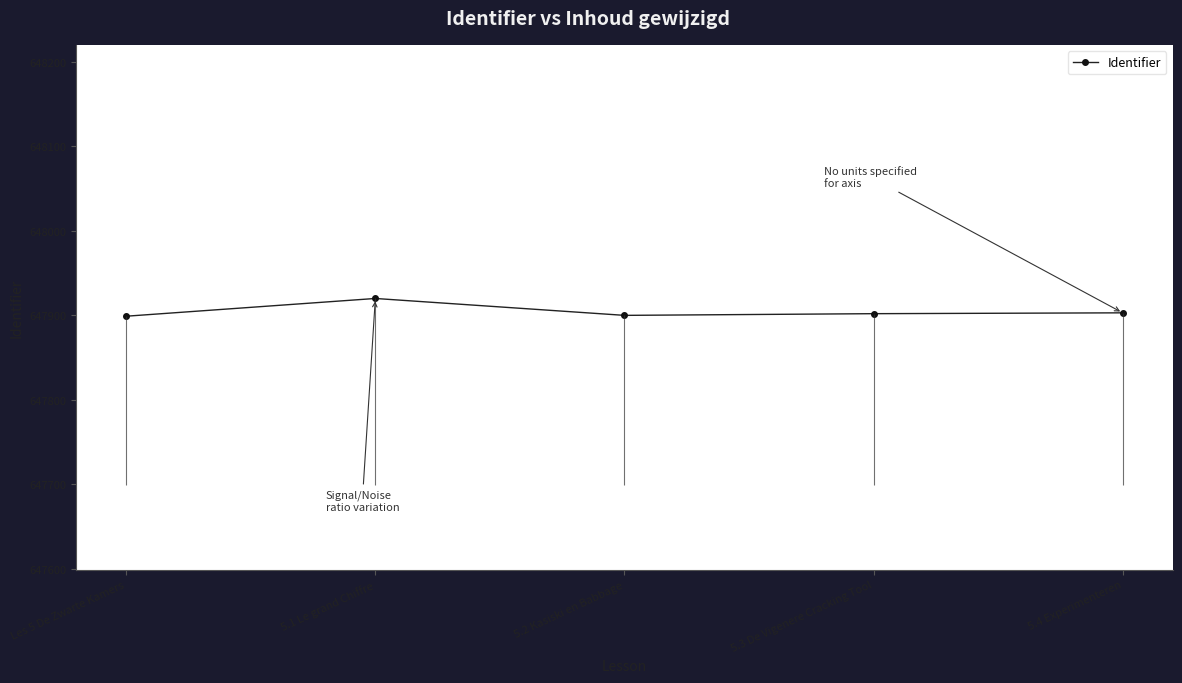

The chart shows a value of 647902 at 5.3 De Vigenere Cracking Tool. True or false?

True